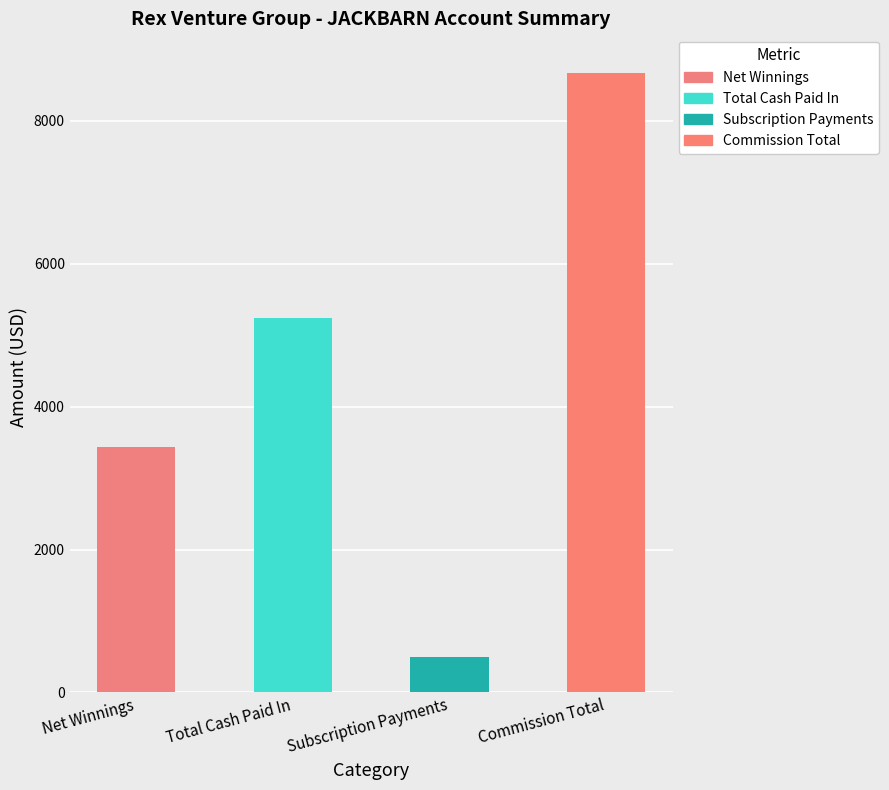

List the labels in order of value, smallest first.

Subscription Payments, Net Winnings, Total Cash Paid In, Commission Total